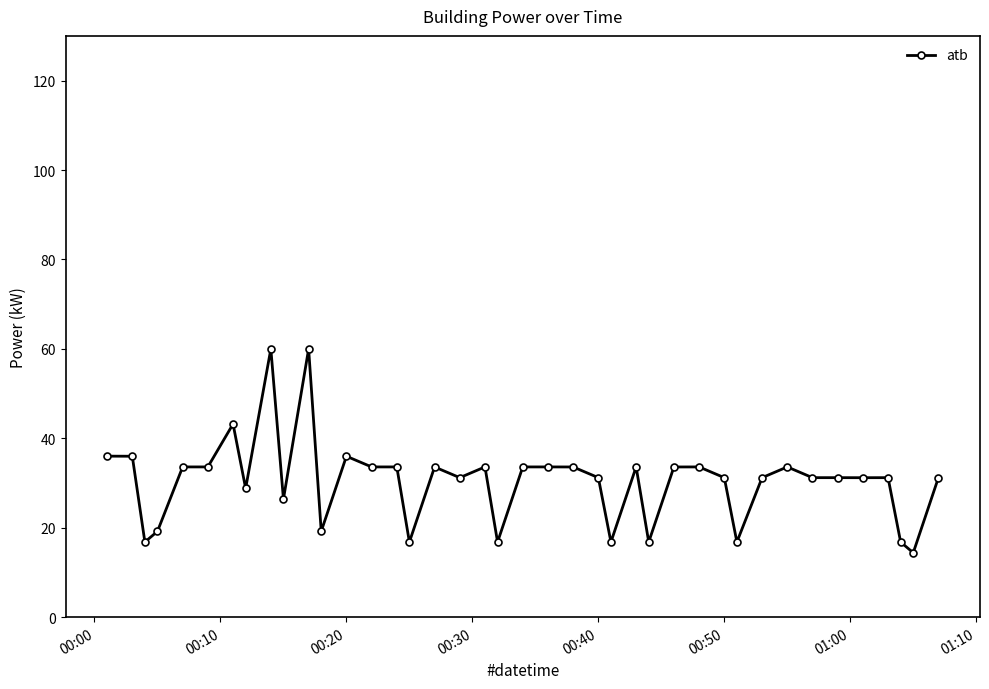

Reading left to right, what are all the values shown in this chart?

36.0	36.0	16.8	19.2	33.6	33.6	43.2	28.8	60.0	26.4	60.0	19.2	36.0	33.6	33.6	16.8	33.6	31.2	33.6	16.8	33.6	33.6	33.6	31.2	16.8	33.6	16.8	33.6	33.6	31.2	16.8	31.2	33.6	31.2	31.2	31.2	31.2	16.8	14.4	31.2